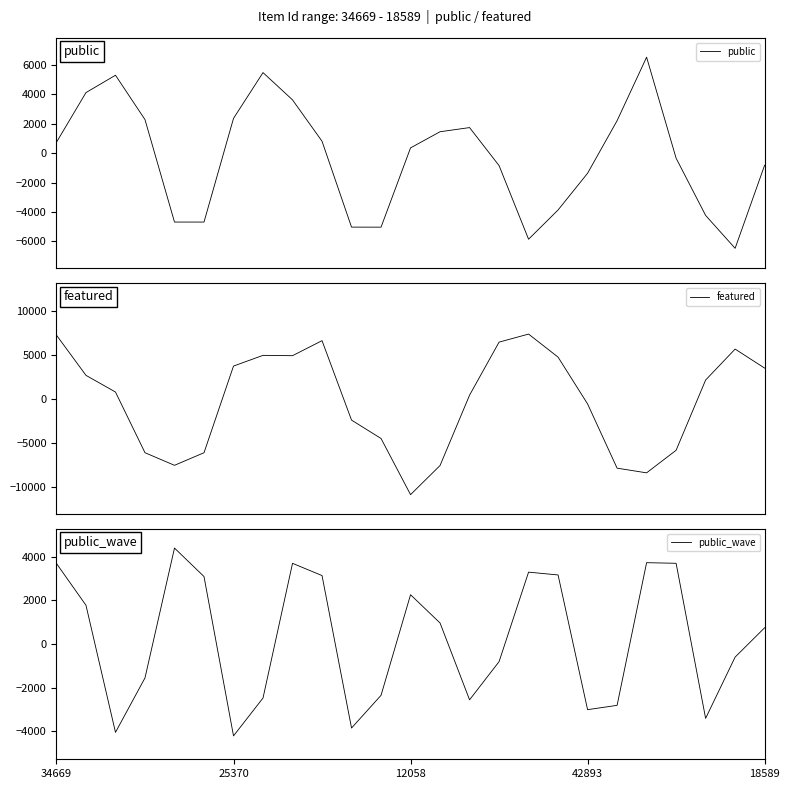

Does the chart display data point markers on the line(s)?

No